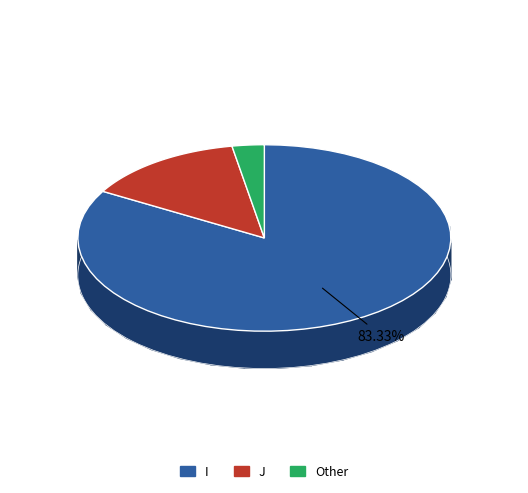

What percentage is the J slice, to the nearest percent?

14%